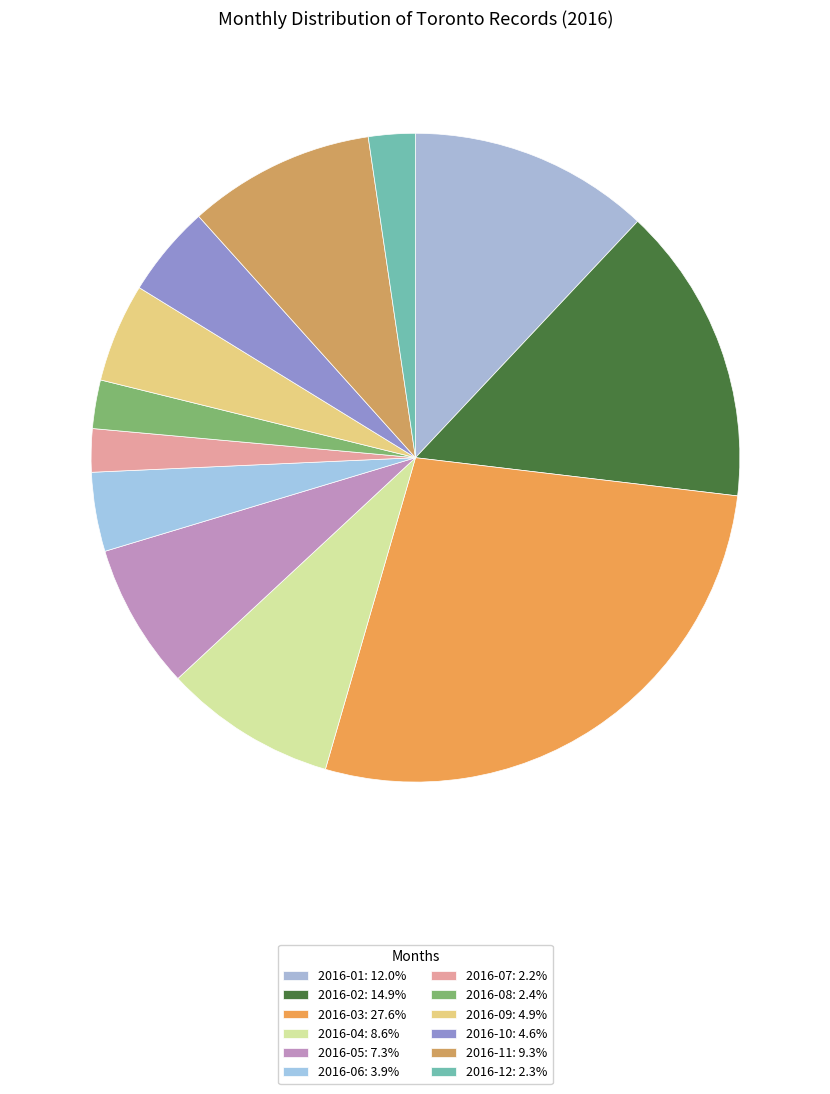

To the nearest percent, what is the combined percentage of 2016-02 and 2016-12?

17%